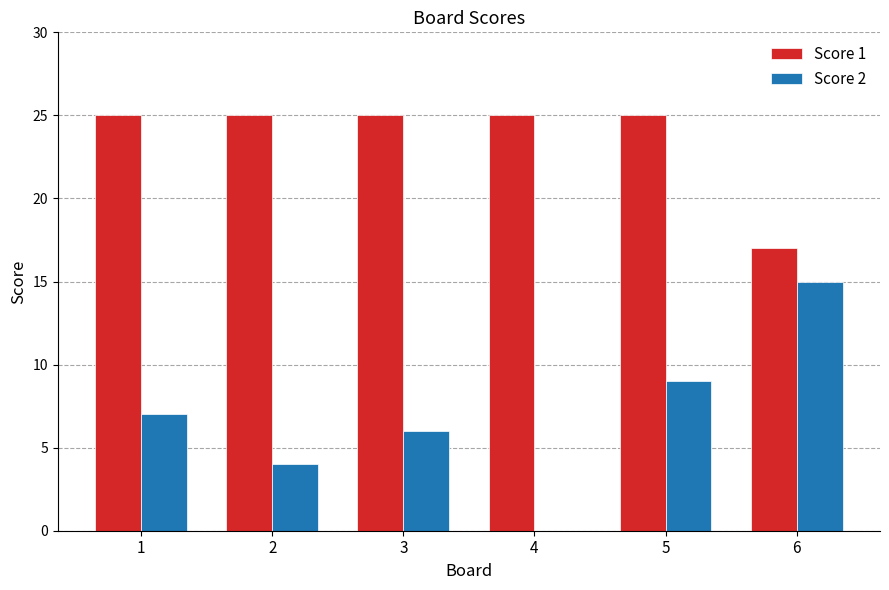

What is the maximum value shown in the chart?

25